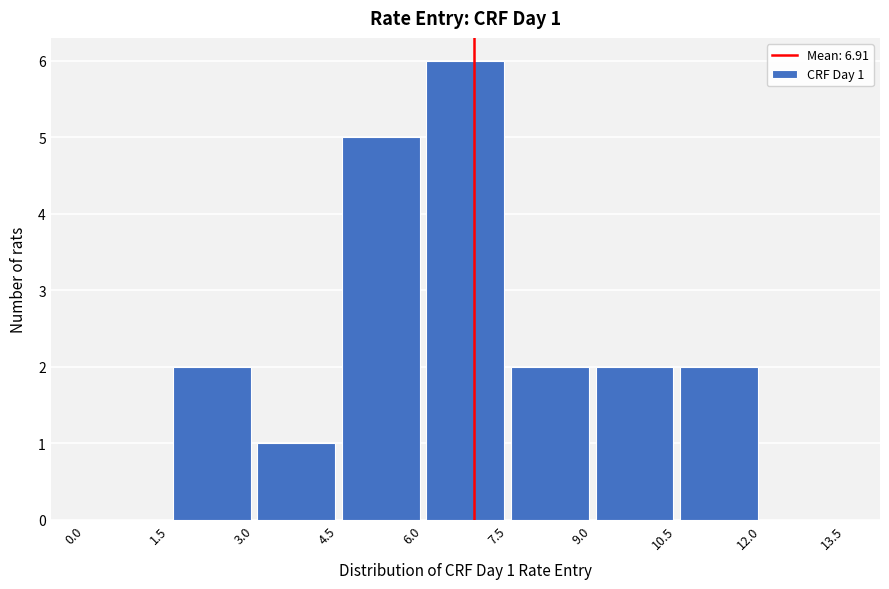

Over which range of the x-axis is the bar tallest?

6.0 to 7.5